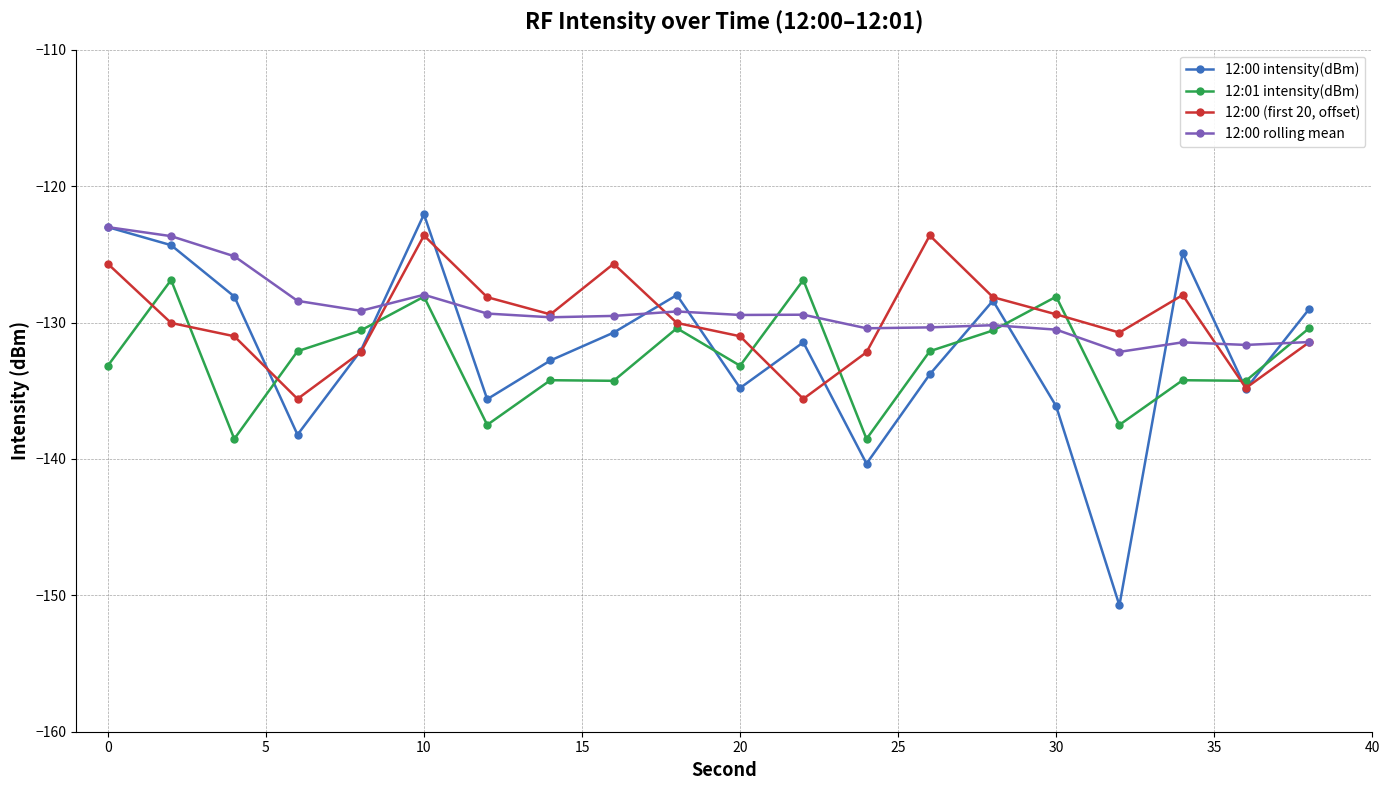

In 12:00 rolling mean, how many points are higher than both neighbors (excluding endpoints)?

5